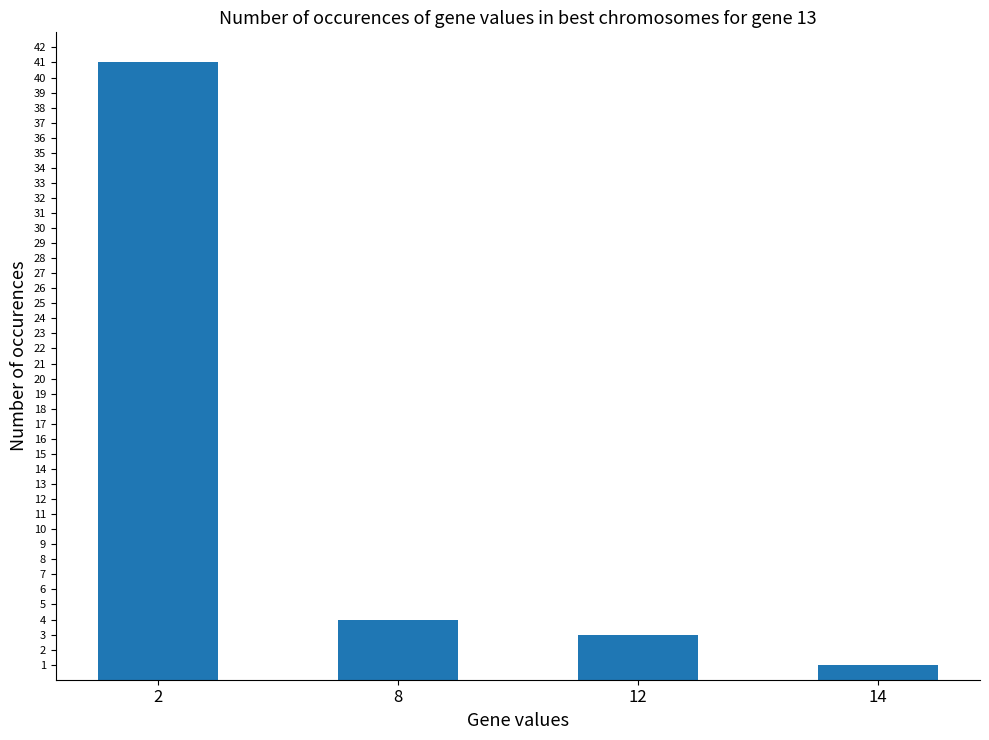

Are the bars grouped side by side (vs. stacked)?

No